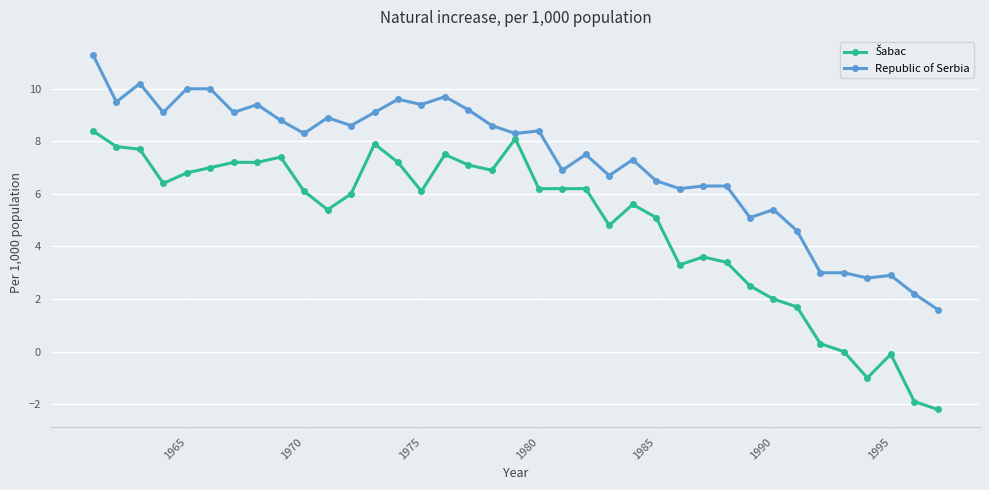

What is the highest value of the Republic of Serbia series?

11.3